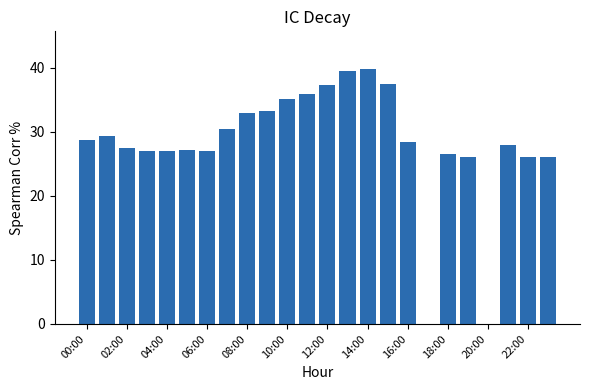

What is the maximum value shown in the chart?

39.7